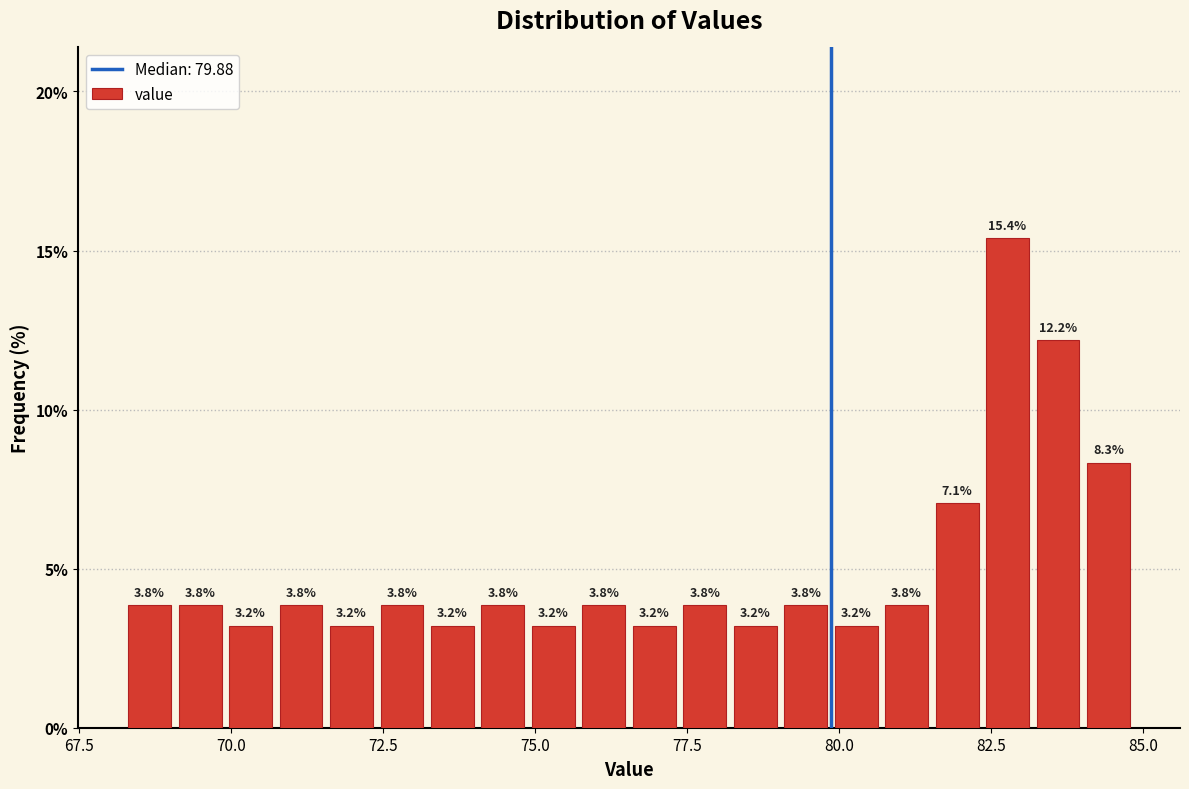

Around what value on the x-axis is the tallest bar? Give the approximate position of its centre, as read against the axis.

83.0